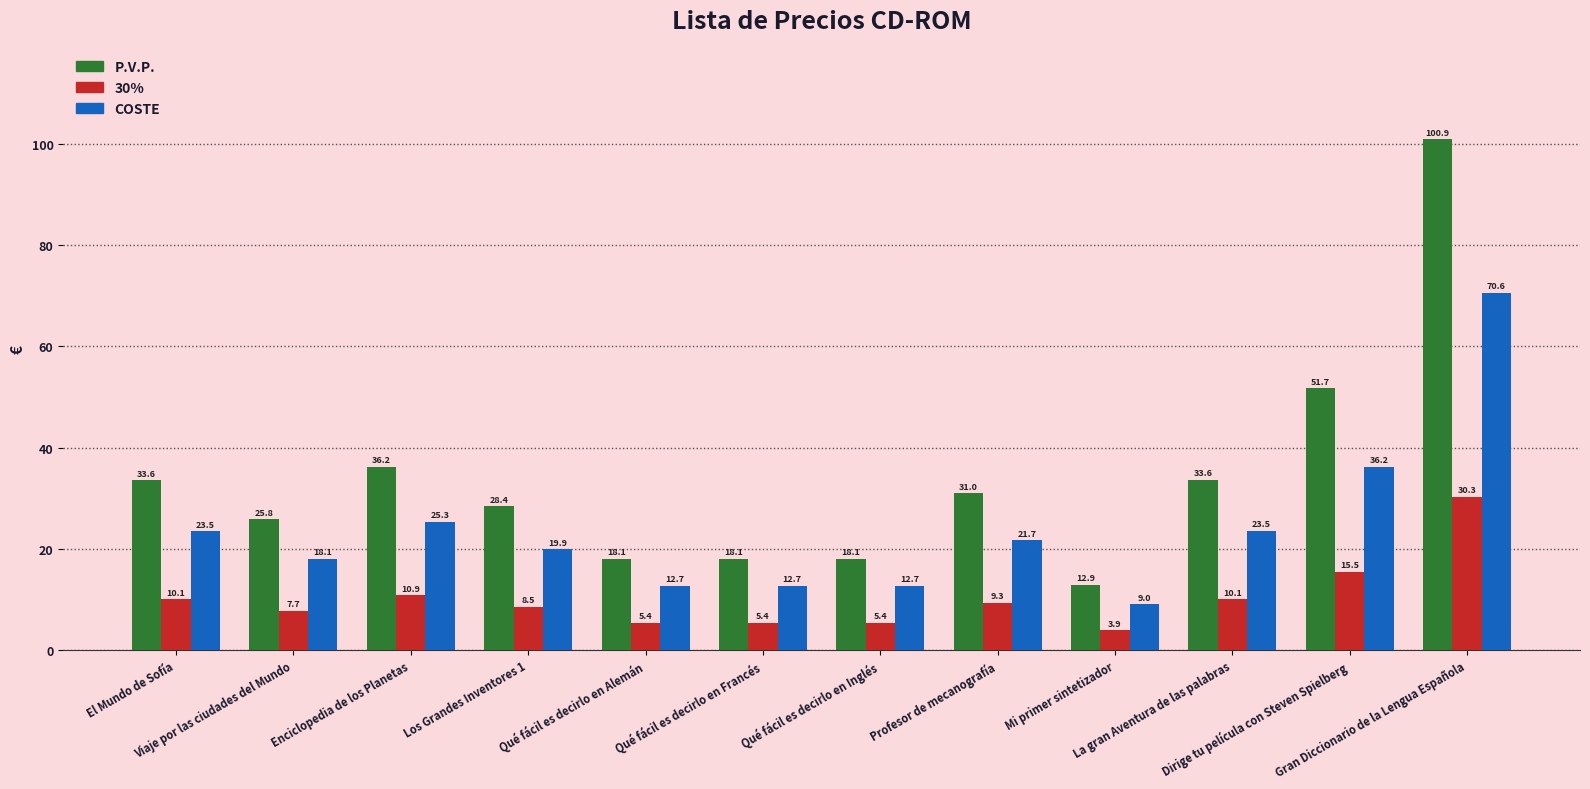

Which series changed the most between Viaje por las ciudades del Mundo and Los Grandes Inventores 1?

P.V.P.